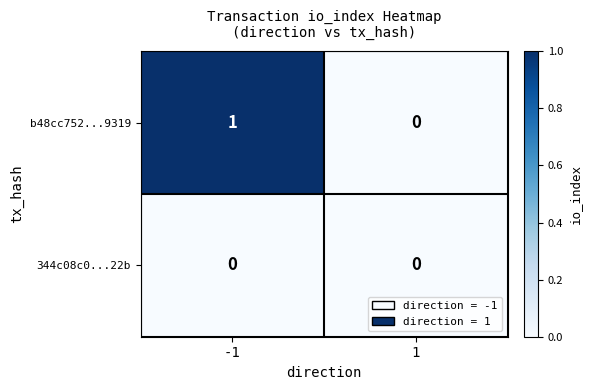

Is it true that b48cc752...9319 equals 1 at -1?

True